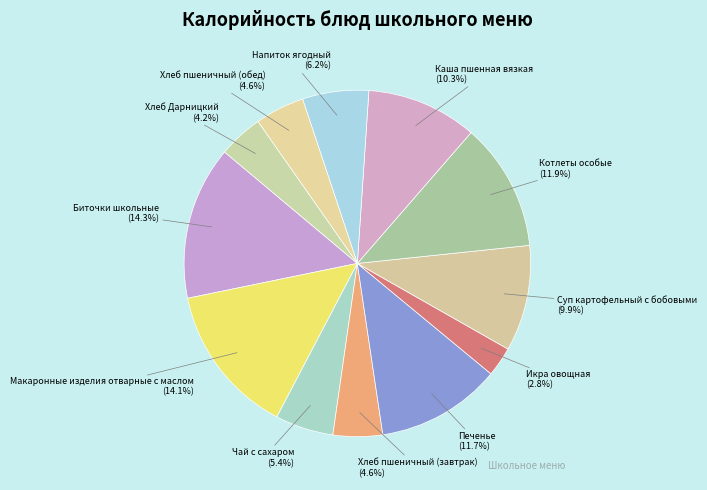

Does Чай с сахаром account for over 50% of the chart?

No